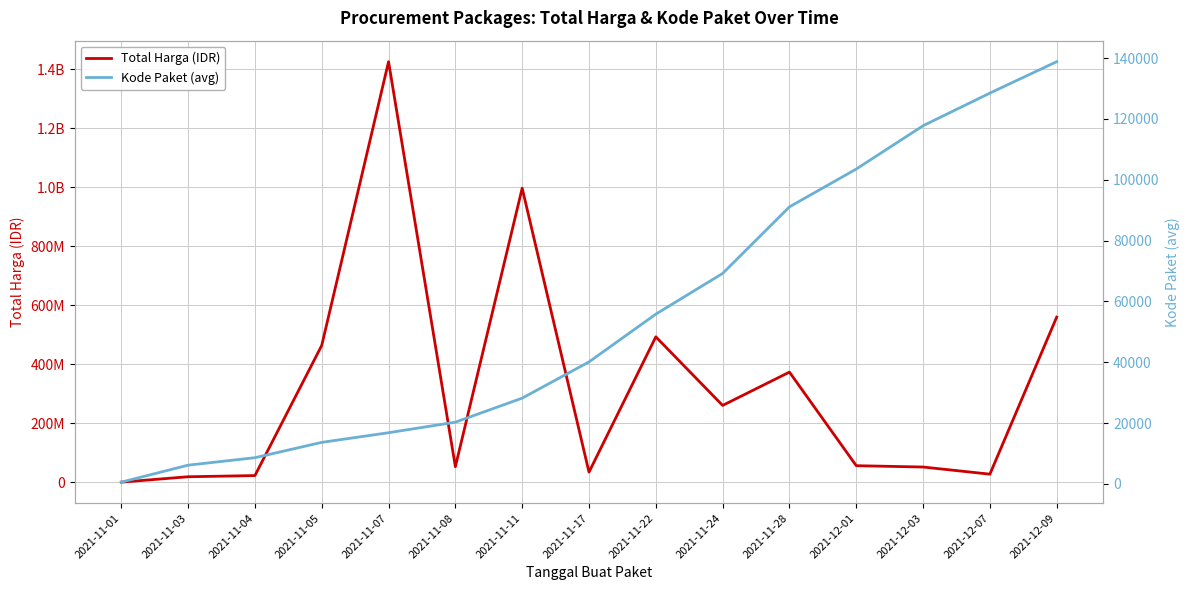

The value of Kode Paket (avg) at 2021-12-07 is 228028.7. True or false?

False